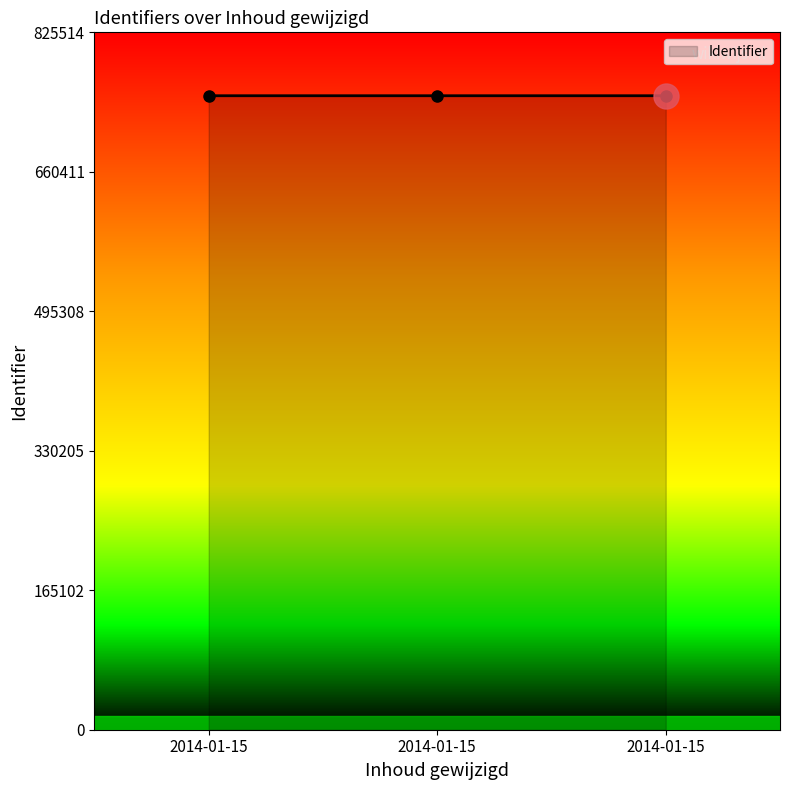

Count the number of data series in this chart.

1